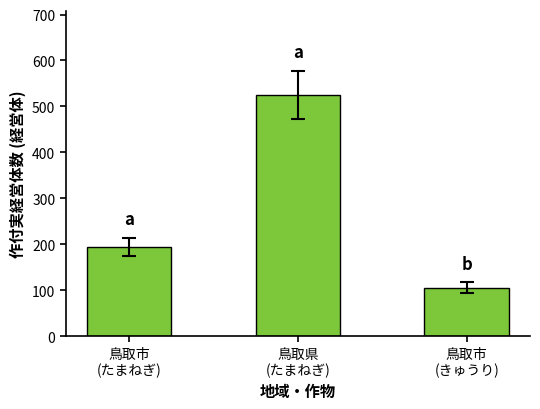

Does the chart contain any negative values?

No